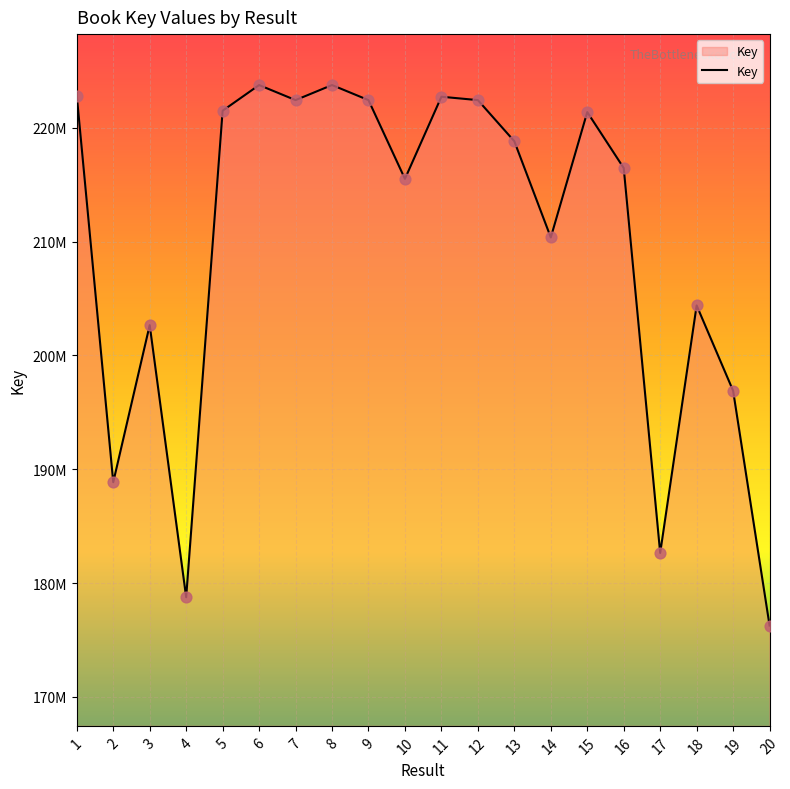

What is the change in value from 3 to 7?

+19767731